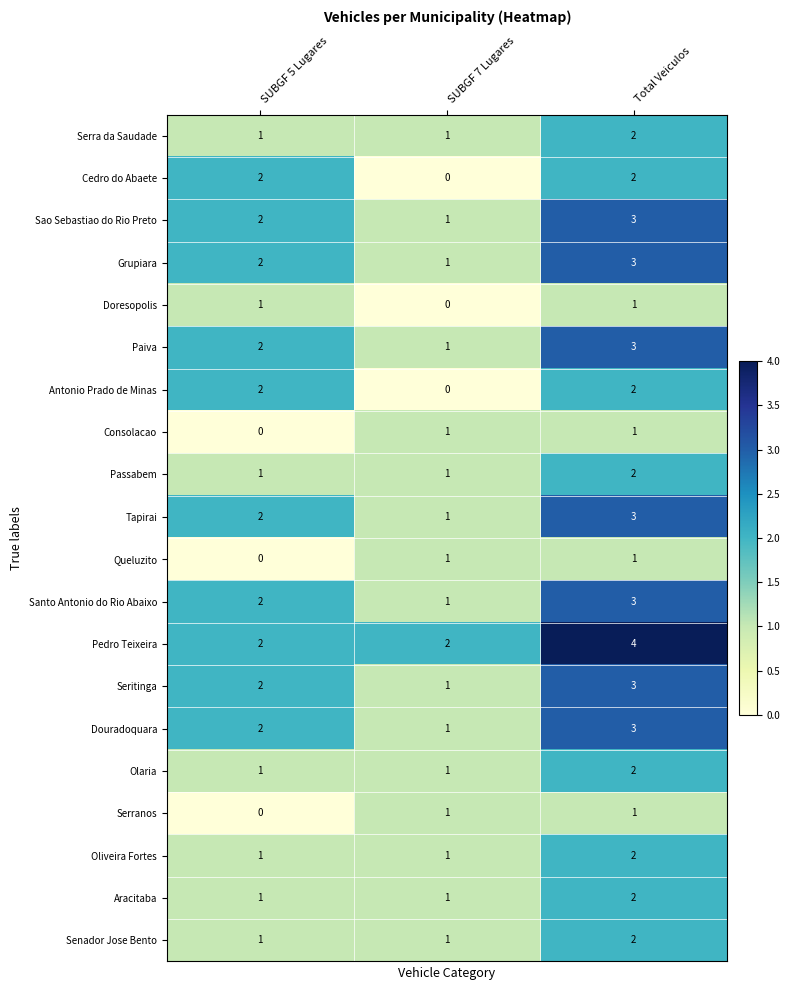

How many Paiva values are between 1 and 3?

3